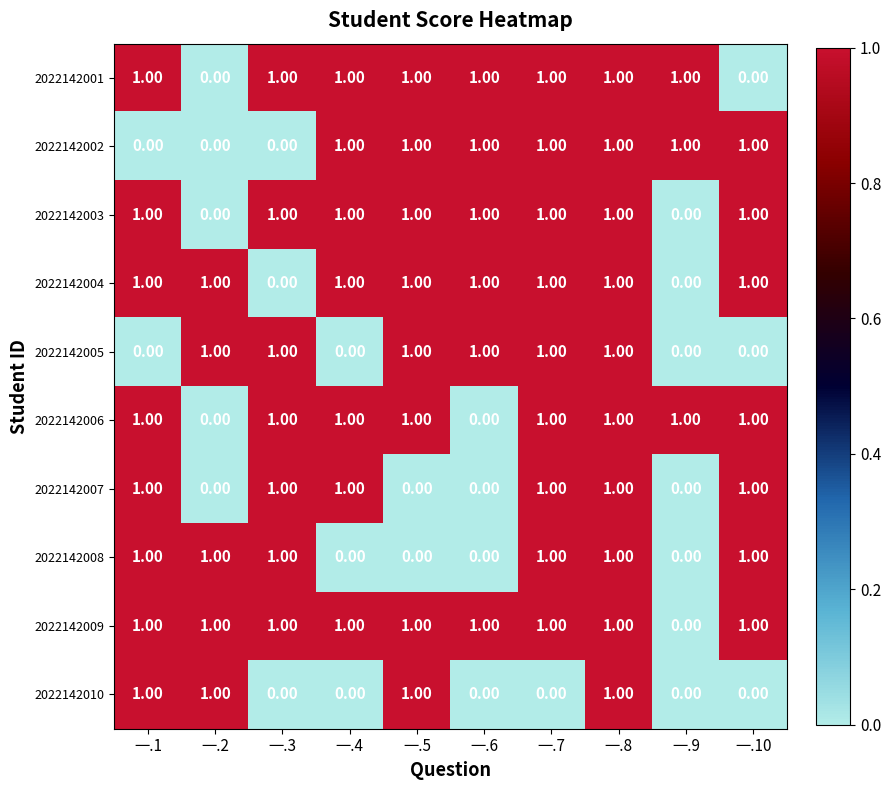

What is the total value across all series at 一.2?

5